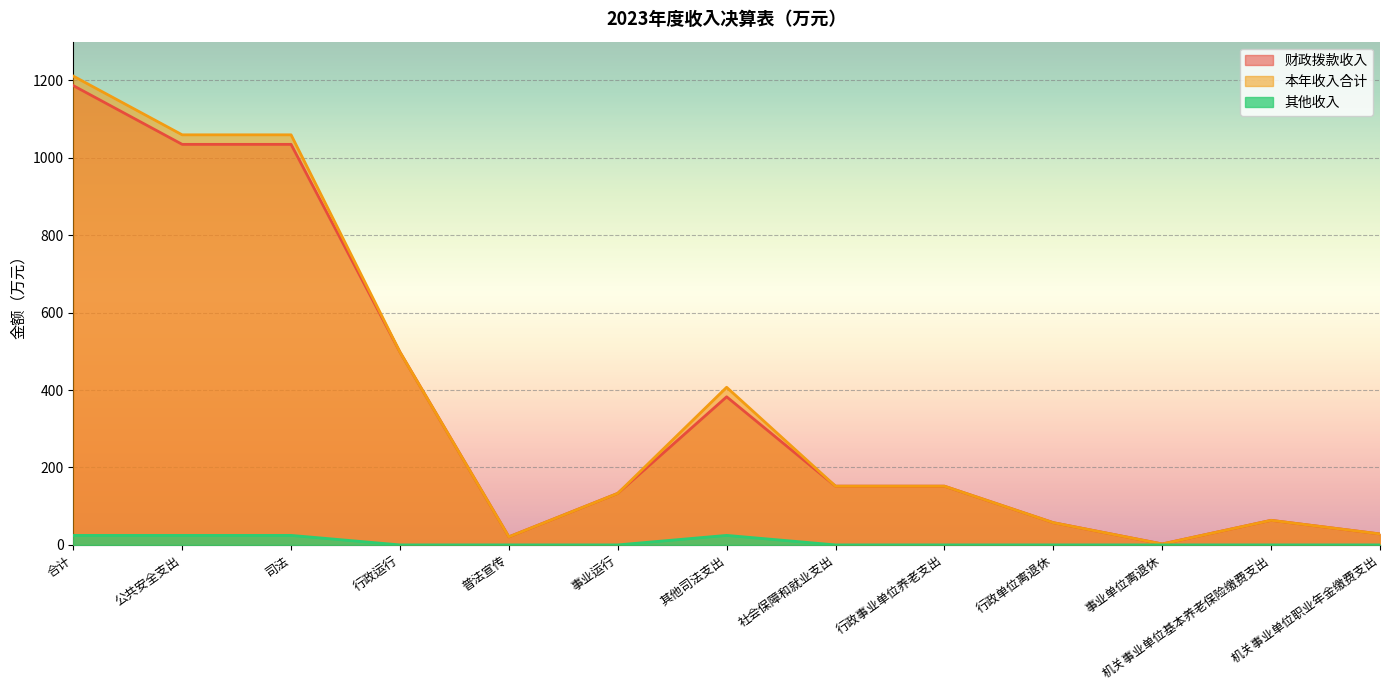

List the series in order of their peak value, highest first.

本年收入合计, 财政拨款收入, 其他收入